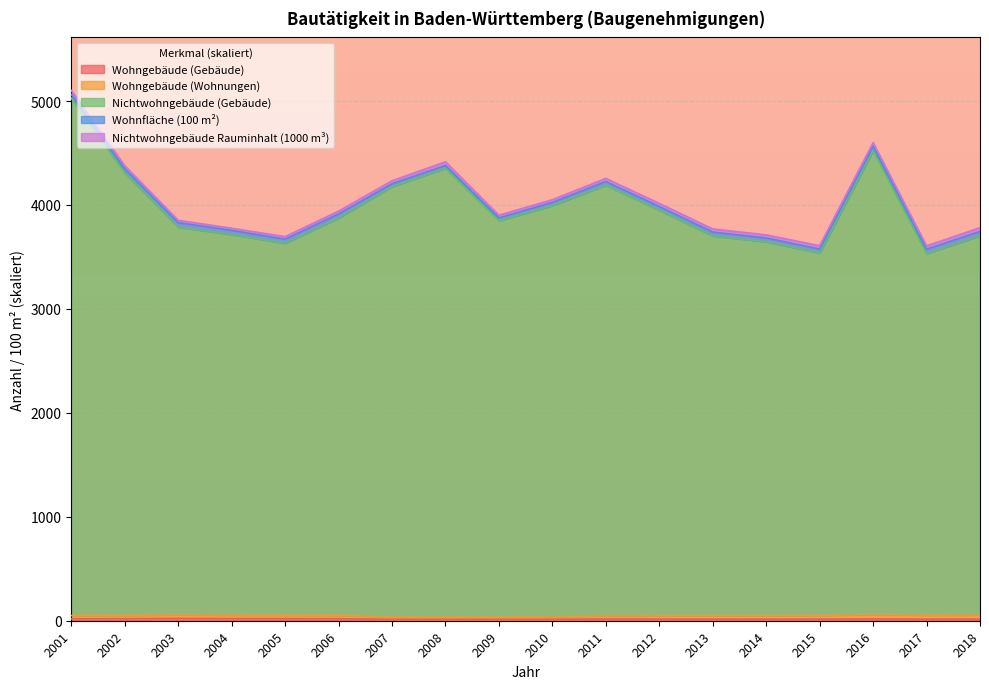

Where is Wohnfläche (100 m²) nearest to the value 47?

2012